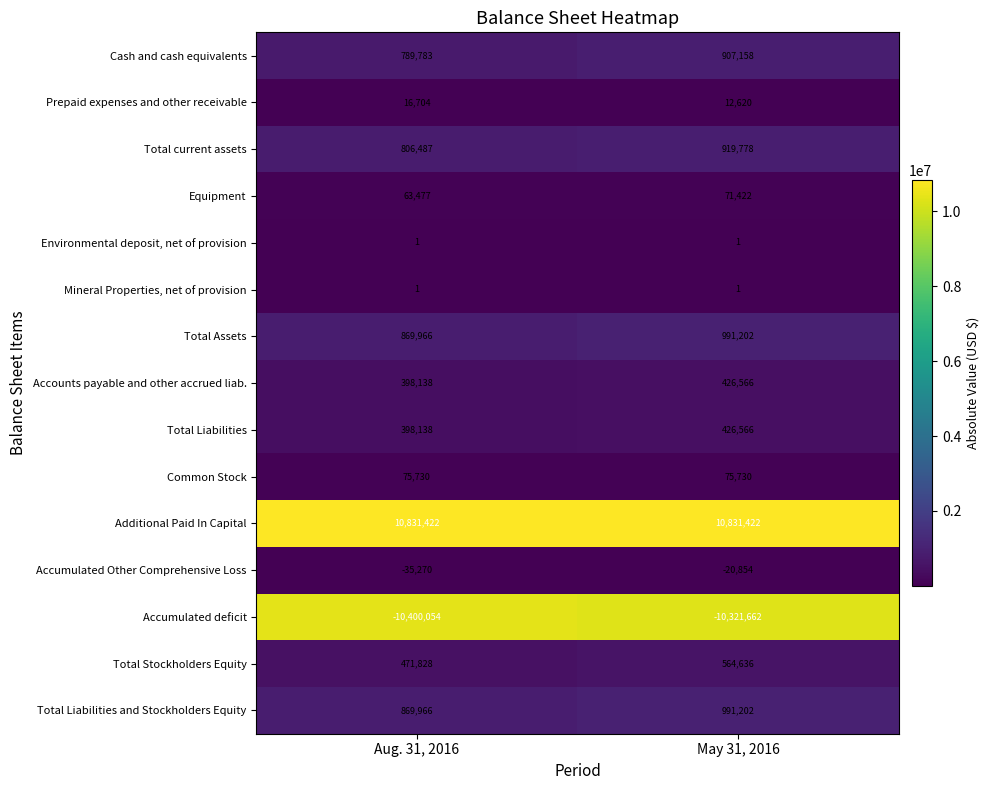

What is the greatest value displayed?

10831422